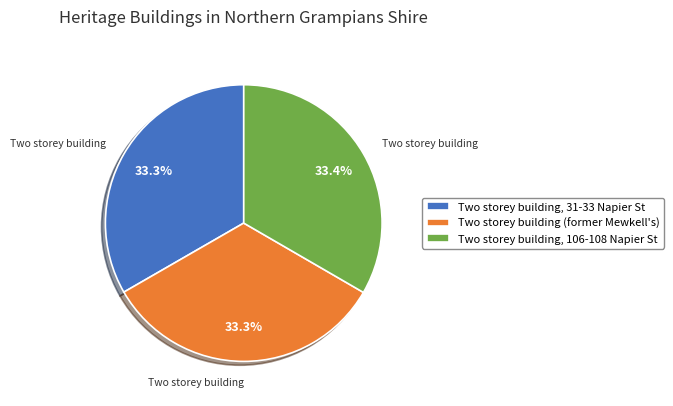

Does Two storey building, 31-33 Napier St represent more than half of the total?

No